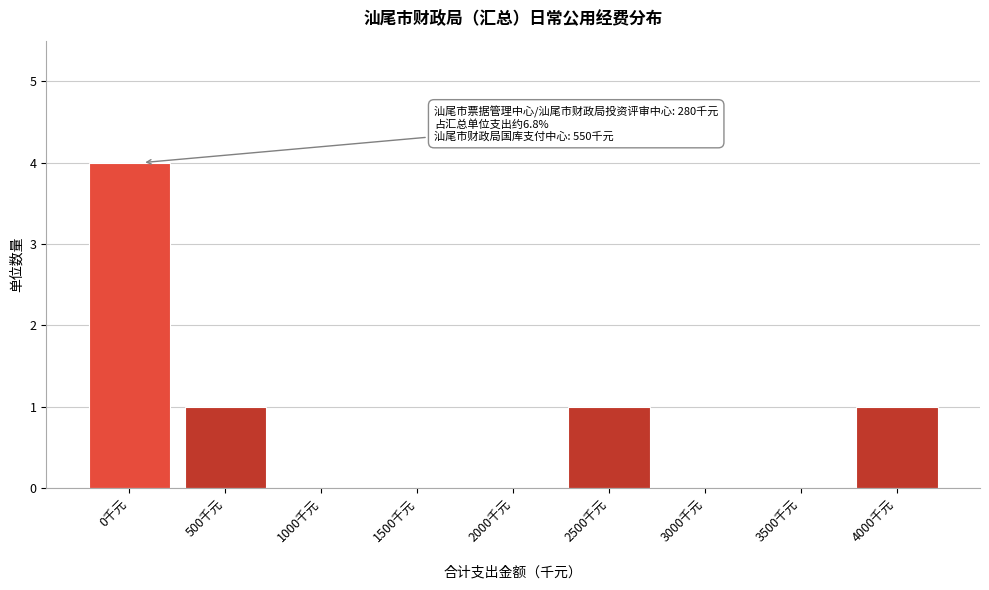

Reading left to right, what are all the values shown in this chart?

0千元=4	500千元=1	1000千元=0	1500千元=0	2000千元=0	2500千元=1	3000千元=0	3500千元=0	4000千元=1